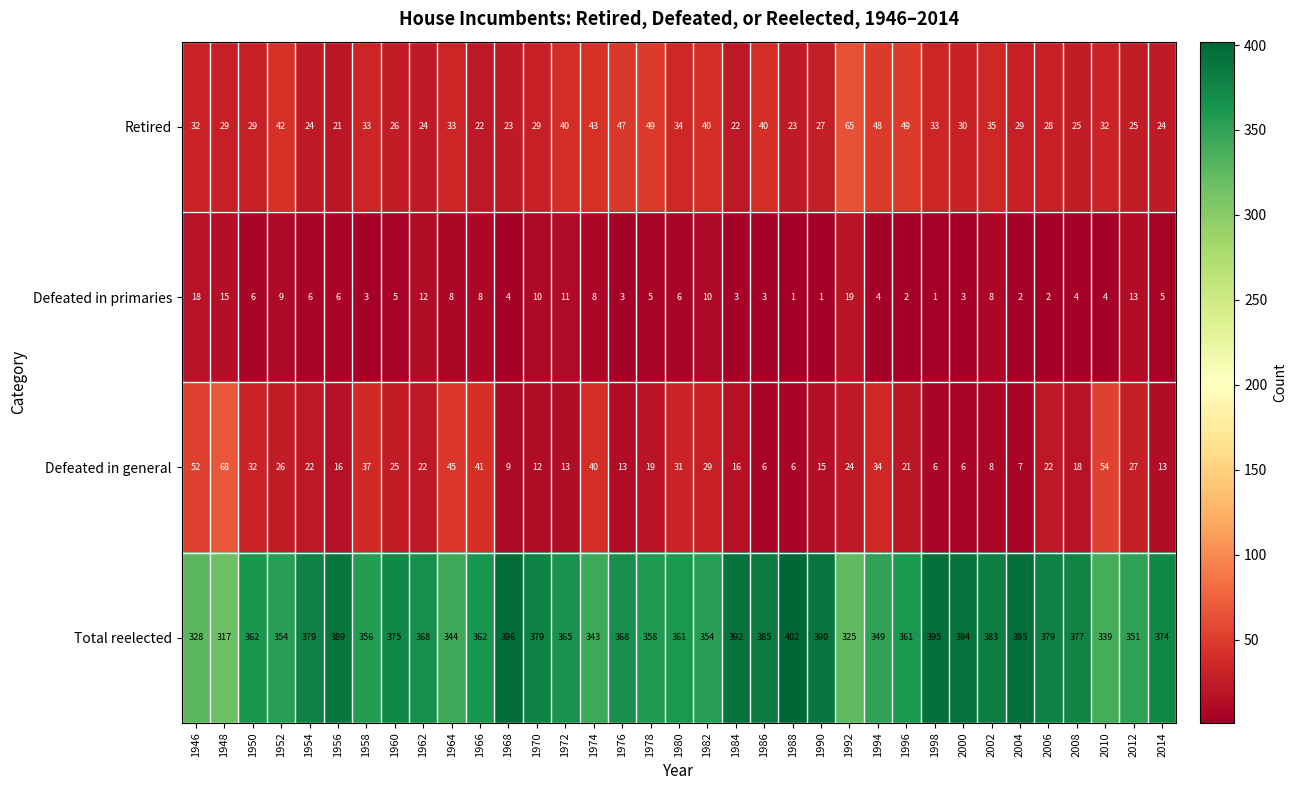

What is the greatest value displayed?

402